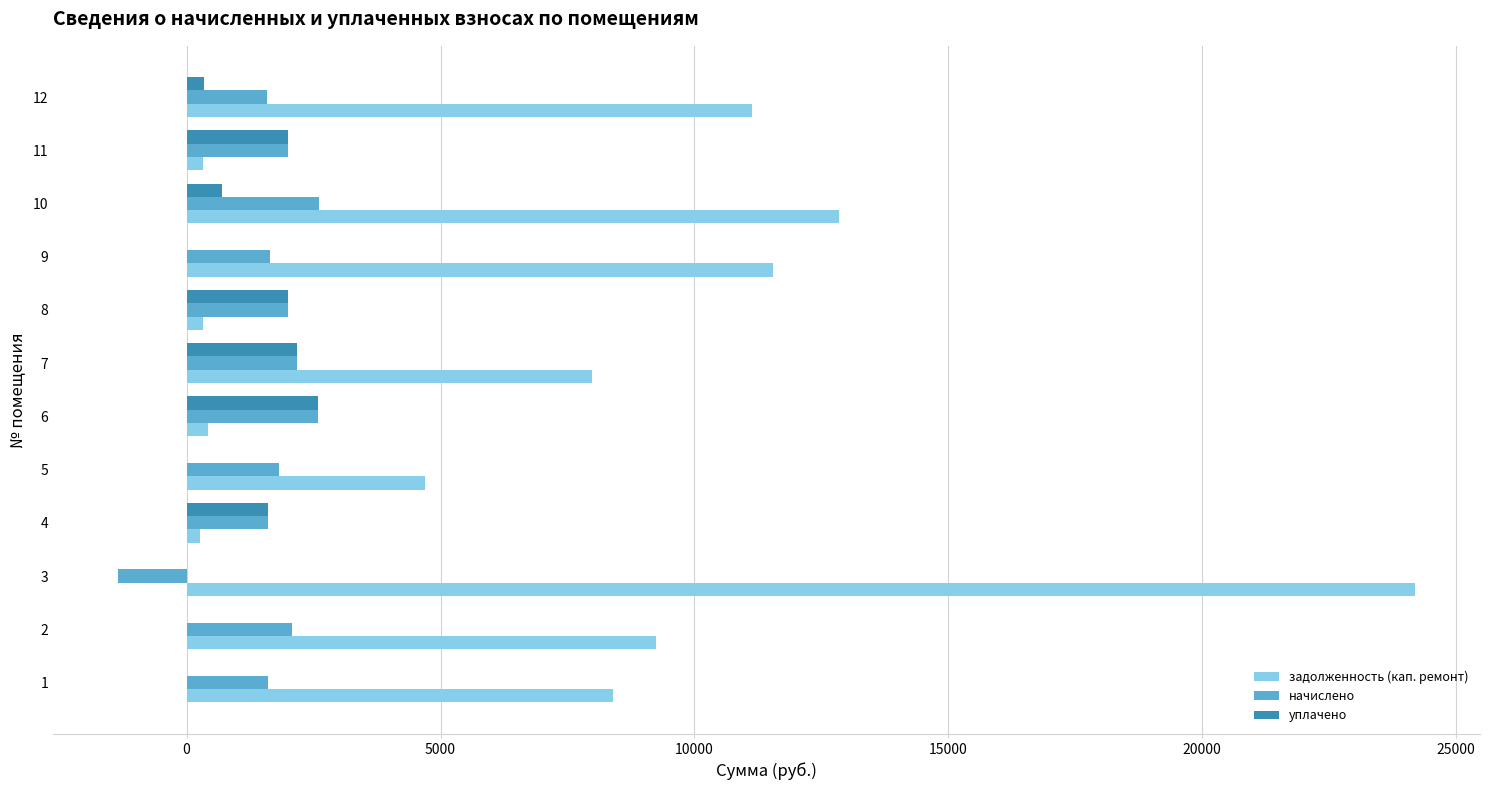

What is the greatest value displayed?

24192.2